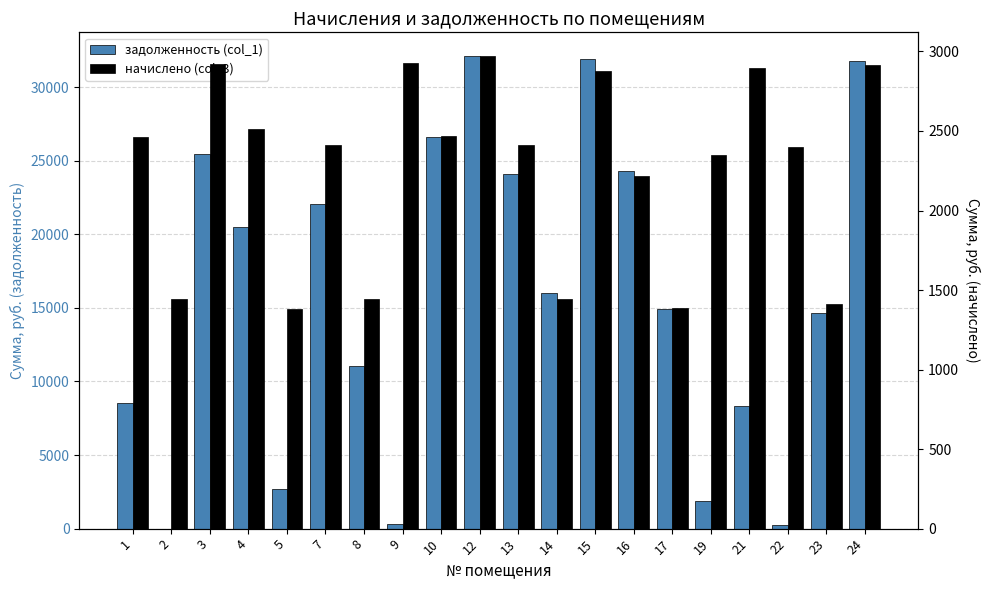

What is the approximate value of задолженность (col_1) at 1?

8520.3